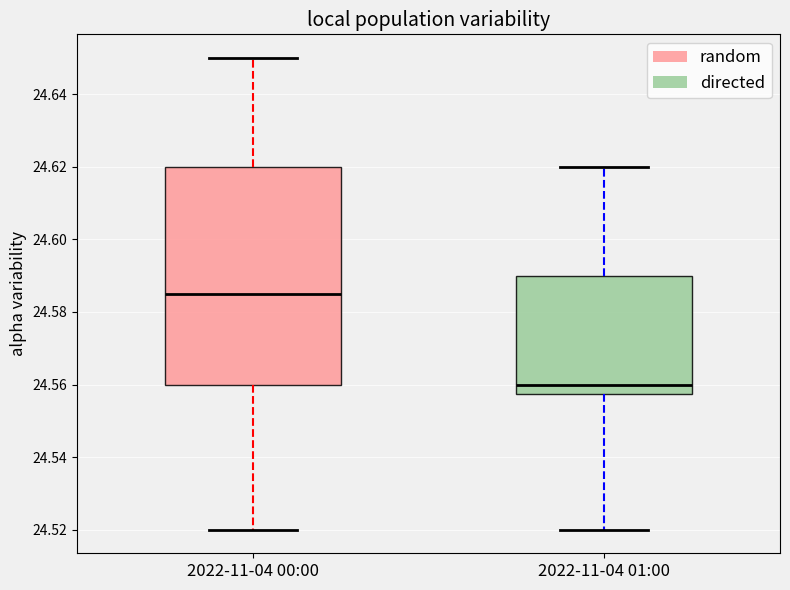

Reading left to right, read every box against the y-axis: the position of its median line, the range the box covers, and the ends of its whiskers. The values are not printed on the chart, so give them approximately, as read against the axis.

2022-11-04 00:00: median 24.586, box 24.560 to 24.620, whiskers 24.520 to 24.650
2022-11-04 01:00: median 24.560, box 24.558 to 24.590, whiskers 24.520 to 24.620